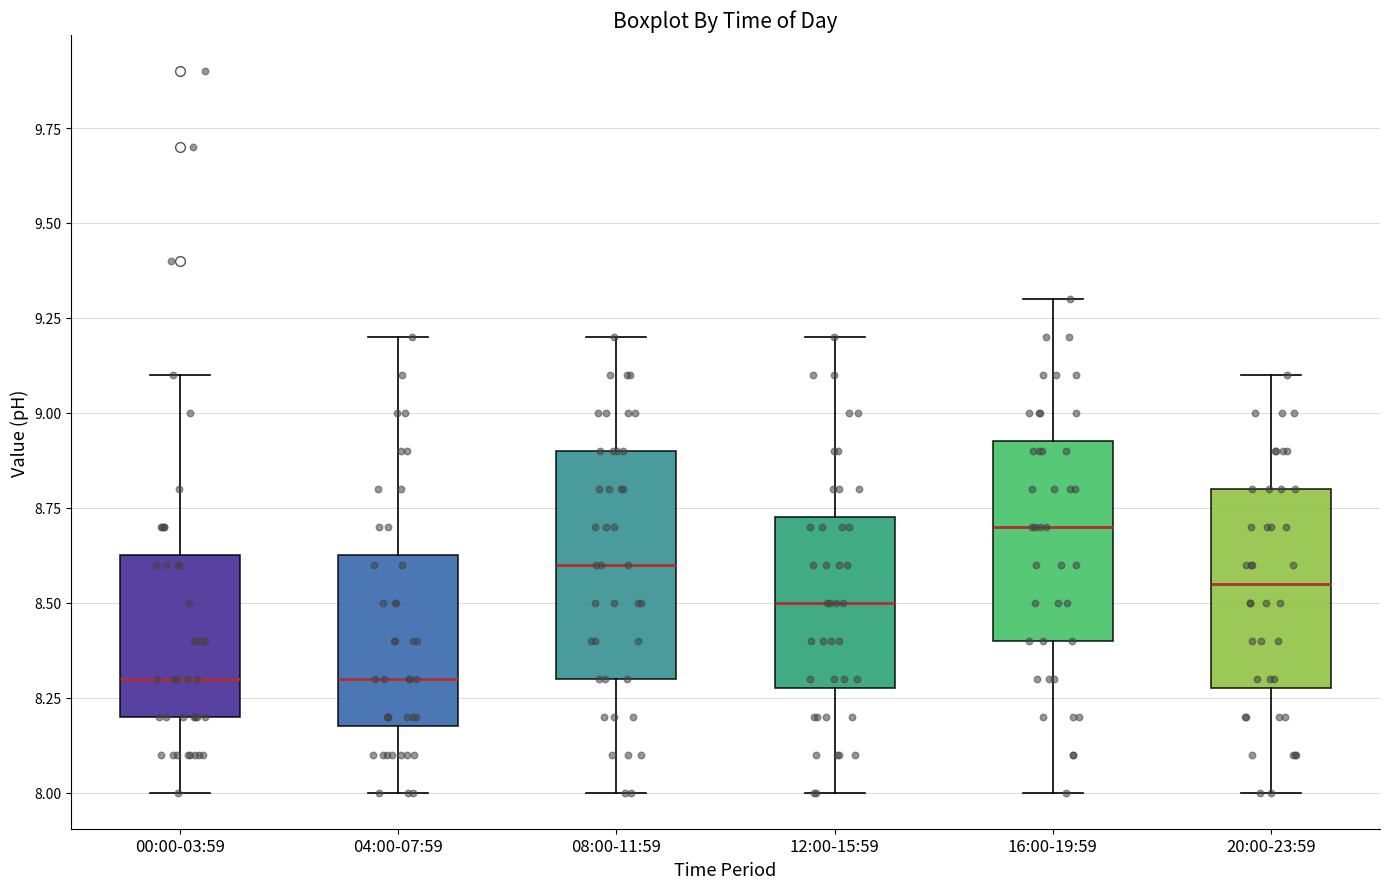

Reading left to right, transcribe this box plot: for each box, give where its median line is, the range the box spans, and where its two whiskers end, as read against the y-axis. The values are not printed on the chart, so give them approximately, as read against the axis.

00:00-03:59: median 8.30, box 8.20 to 8.65, whiskers 8.00 to 9.10
04:00-07:59: median 8.30, box 8.20 to 8.65, whiskers 8.00 to 9.20
08:00-11:59: median 8.60, box 8.30 to 8.90, whiskers 8.00 to 9.20
12:00-15:59: median 8.50, box 8.30 to 8.75, whiskers 8.00 to 9.20
16:00-19:59: median 8.70, box 8.40 to 8.95, whiskers 8.00 to 9.30
20:00-23:59: median 8.55, box 8.30 to 8.80, whiskers 8.00 to 9.10